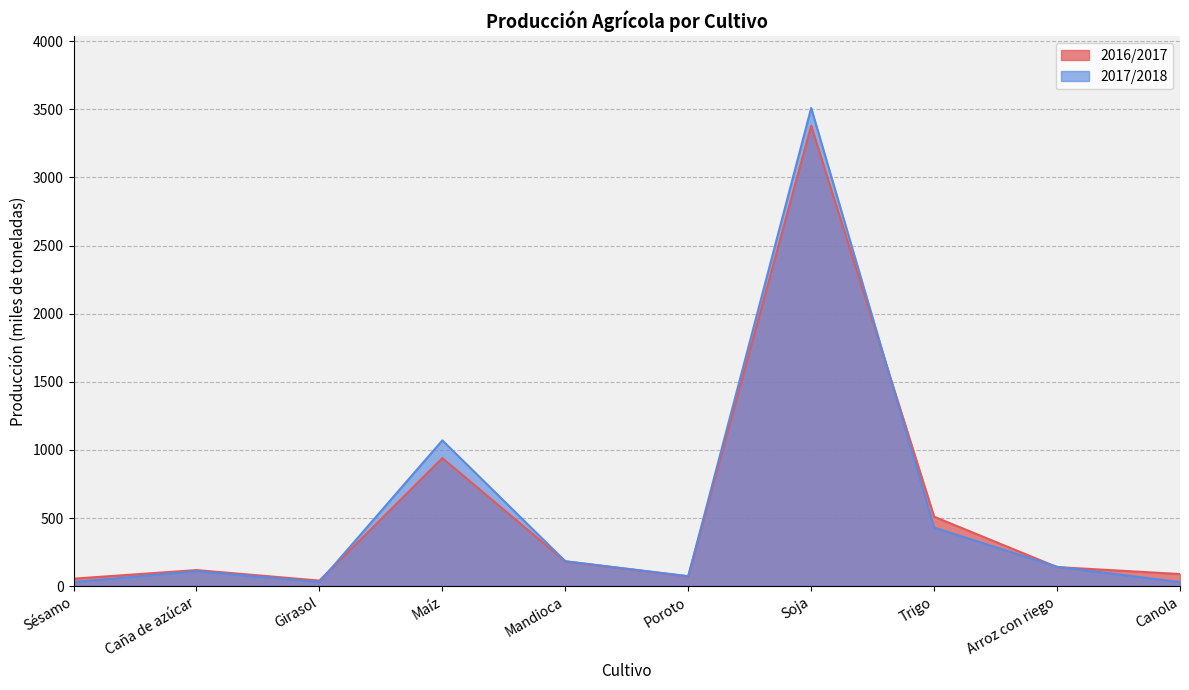

Is it true that 2017/2018 equals 1070.0 at Maíz?

True